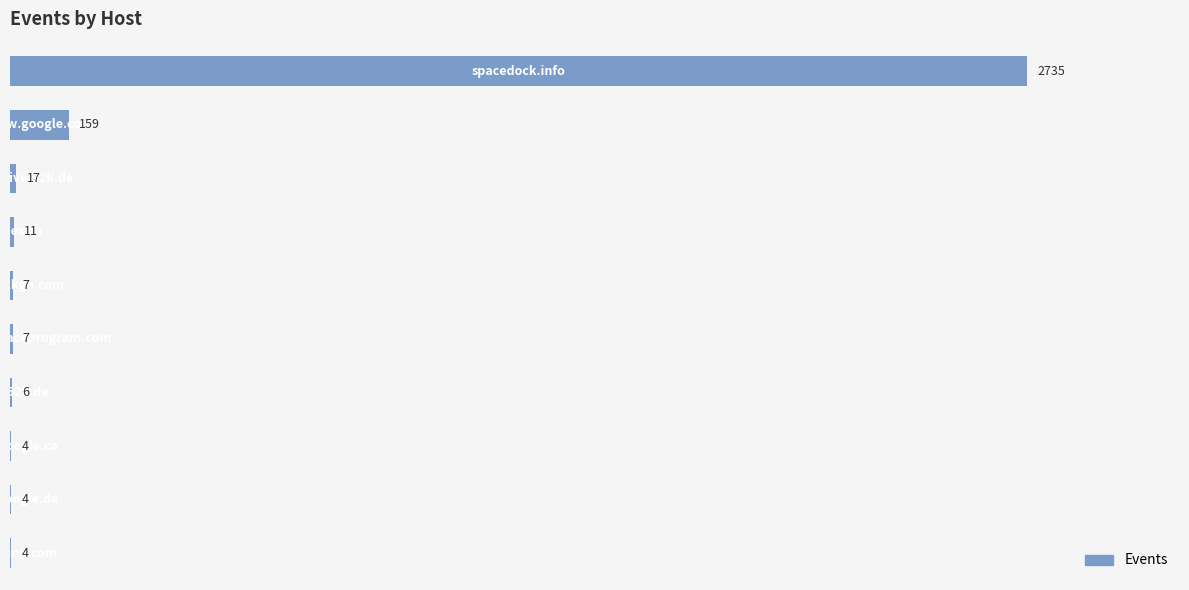

What is the maximum value shown in the chart?

2735